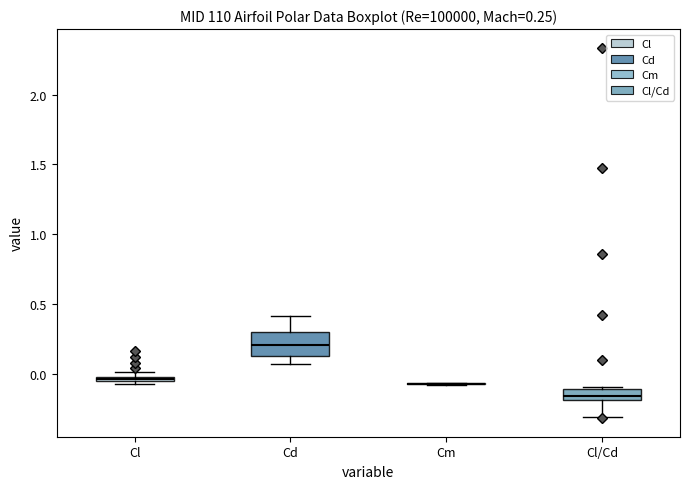

Comparing the boxes themselves (not the whiskers), which one is the tallest?

Cd